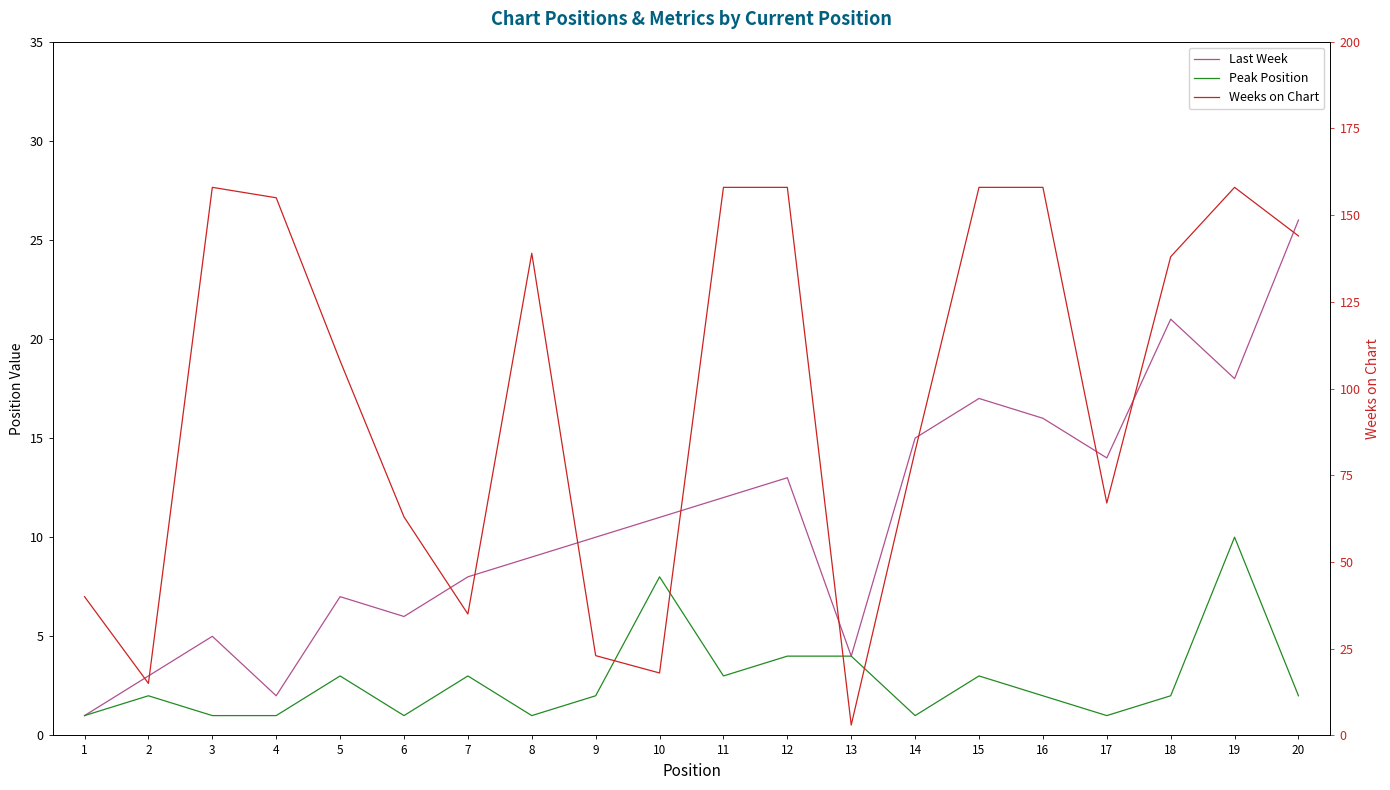

True or false: Peak Position and Weeks on Chart cross at least once.

True